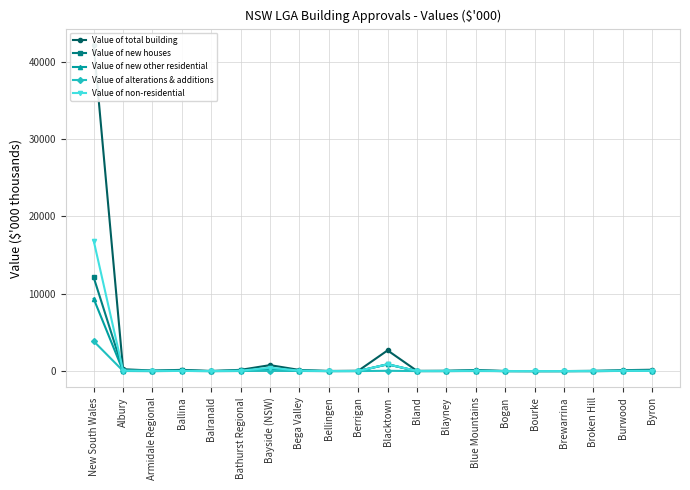

Reading left to right, what are all the values shown in this chart?

Value of total building: 42165.3	240.4	72.1	156.8	9.9	160.4	769.8	147.4	14.8	35.0	2675.8	27.6	38.9	143.0	8.7	0.4	2.7	30.6	118.1	173.8
Value of new houses: 12110.0	147.4	20.1	90.4	2.7	84.4	77.9	54.4	6.9	19.7	867.9	5.9	12.8	53.9	6.0	0.0	2.3	2.6	28.2	73.8
Value of new other residential: 9347.3	13.1	1.8	25.7	0.0	11.2	202.2	14.2	0.0	0.0	886.3	1.5	0.5	8.0	0.0	0.0	0.0	0.0	25.6	26.9
Value of alterations & additions: 3863.5	20.1	4.6	20.3	0.2	16.6	50.6	21.6	4.3	3.0	38.7	0.9	2.2	35.4	0.1	0.1	0.2	2.8	17.5	43.3
Value of non-residential: 16844.6	59.7	45.6	20.4	7.1	48.2	439.2	57.2	3.6	12.2	882.9	19.2	23.4	45.8	2.6	0.4	0.1	25.2	46.8	29.8